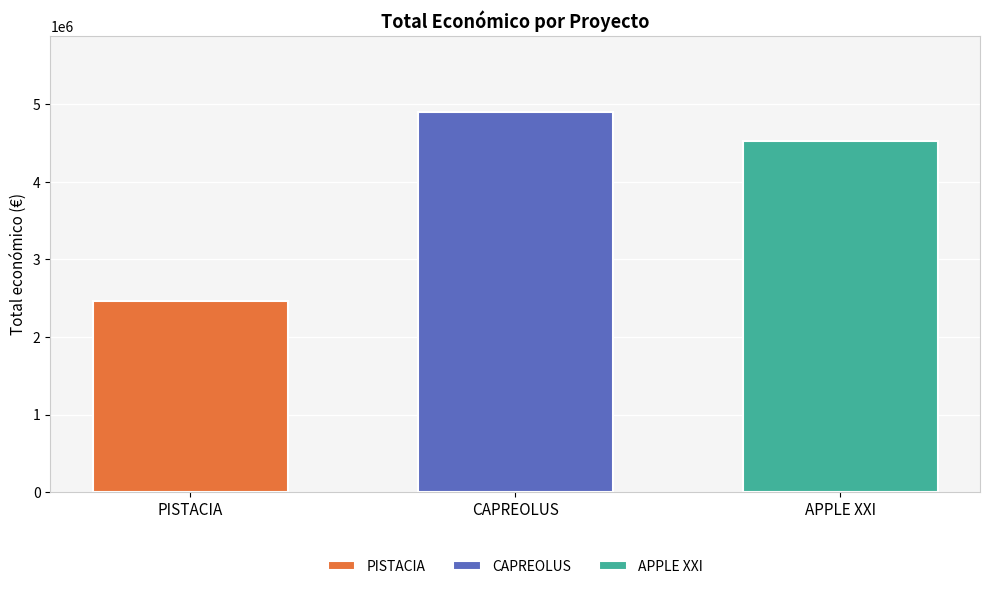

How many distinct data groups are displayed?

3